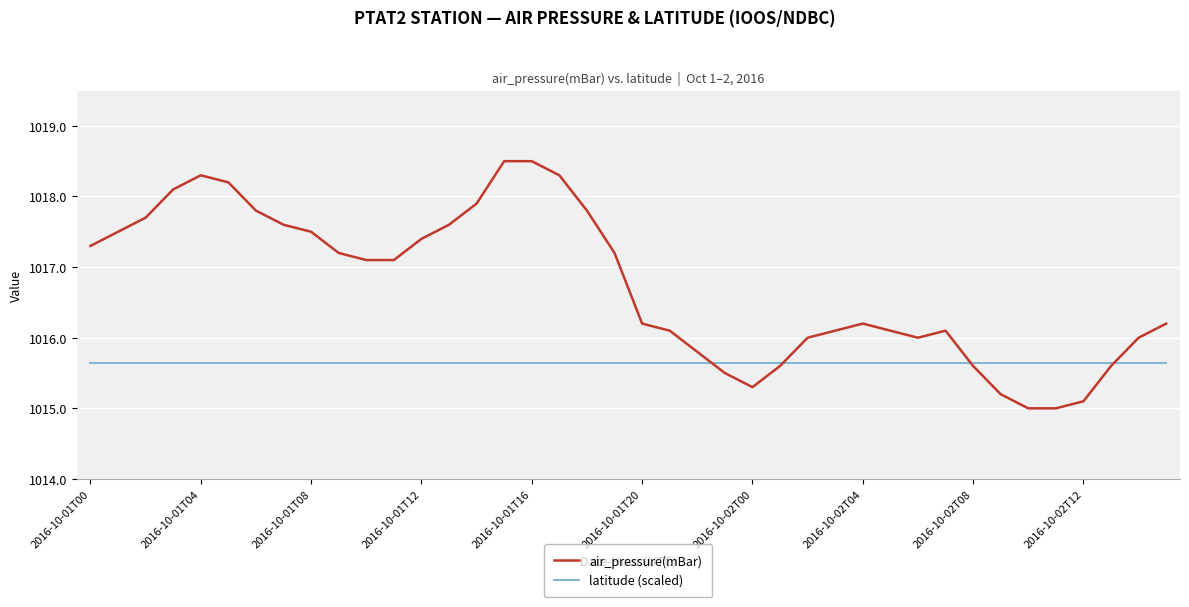

What is the maximum value shown in the chart?

1018.5